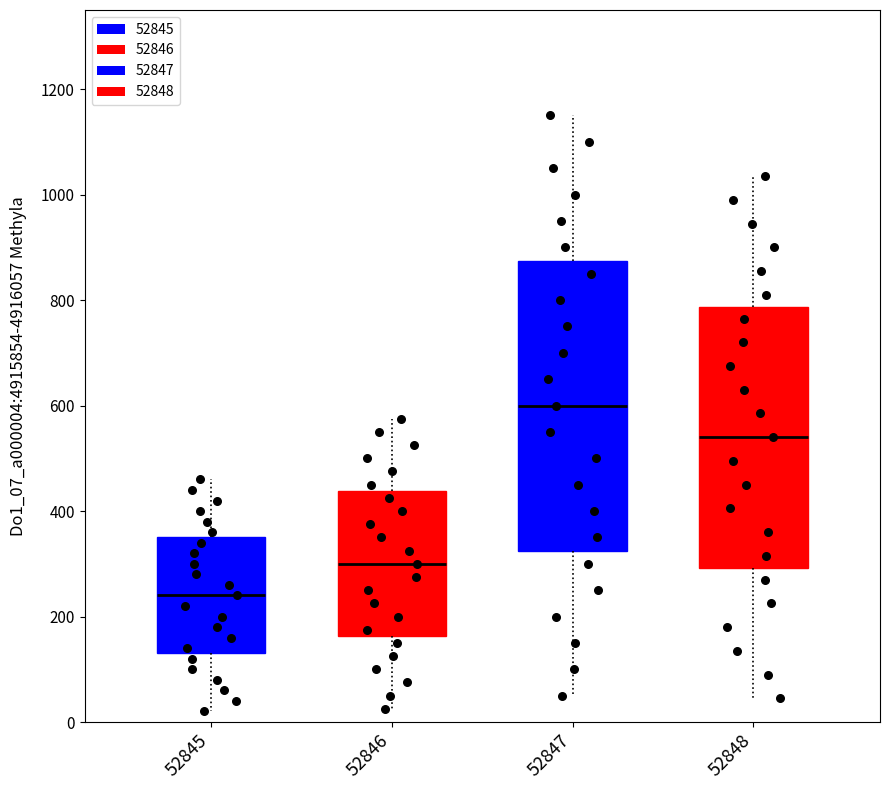

Where is the lower edge of the box at x = 52845 on the y-axis? The values are not printed on the chart, so give them approximately, as read against the axis.

140